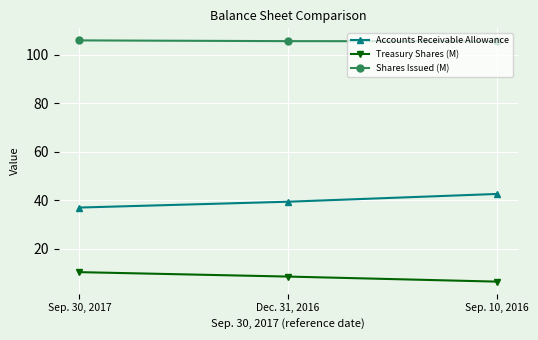

What is the spread (max minus min) of values at Dec. 31, 2016?

97.1